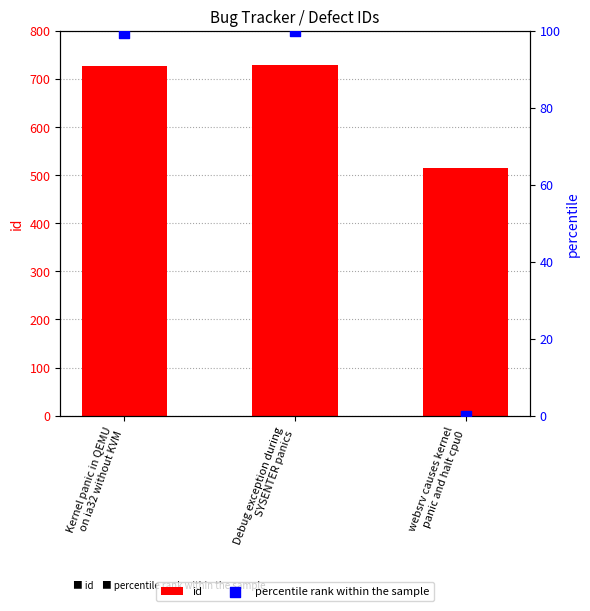

What is the total value across all series at websrv causes kernel
panic and halt cpu0?

515.0